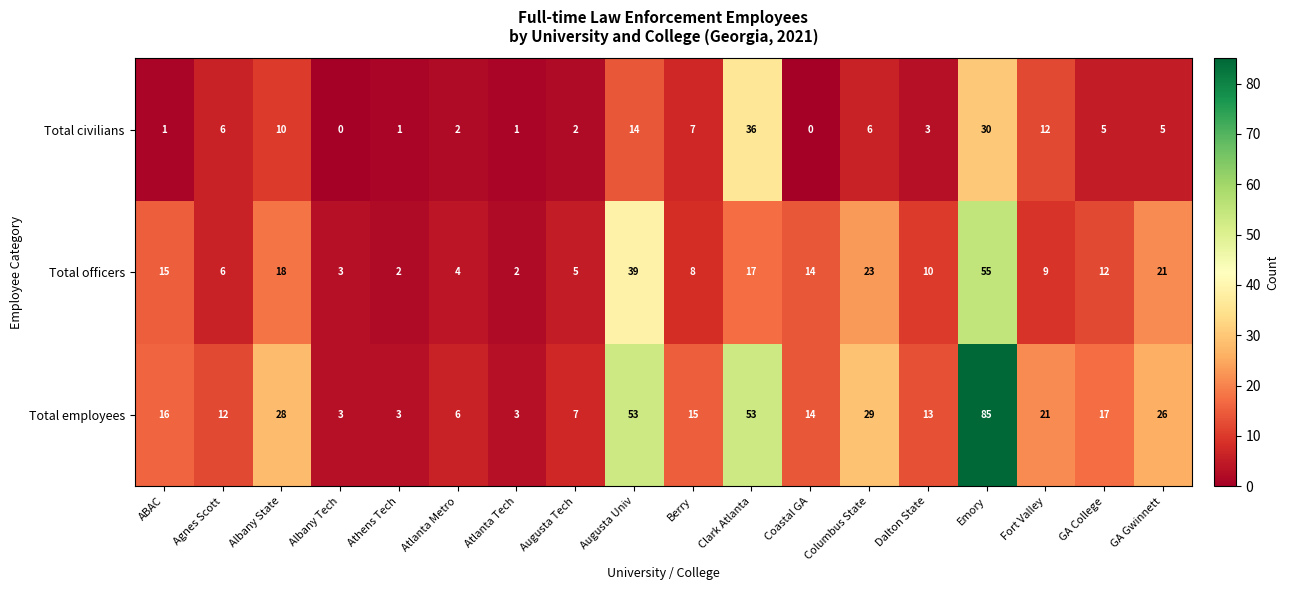

Is it true that Total employees equals 16 at Agnes Scott?

False